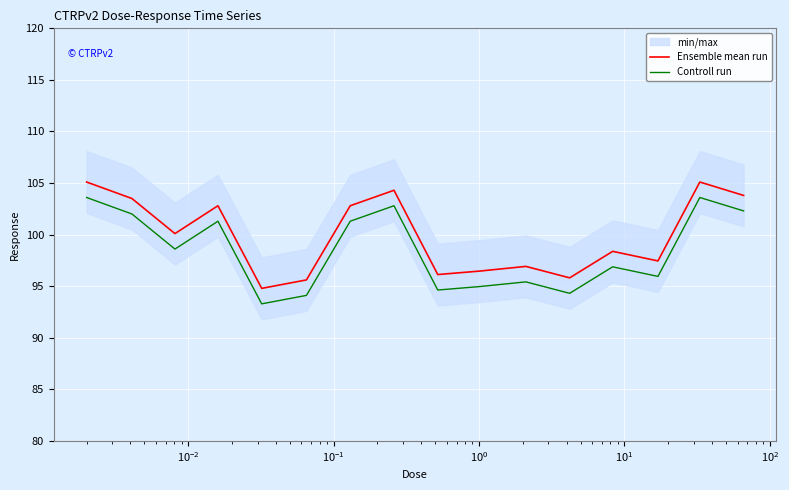

True or false: Ensemble mean run and Controll run intersect in this chart.

False